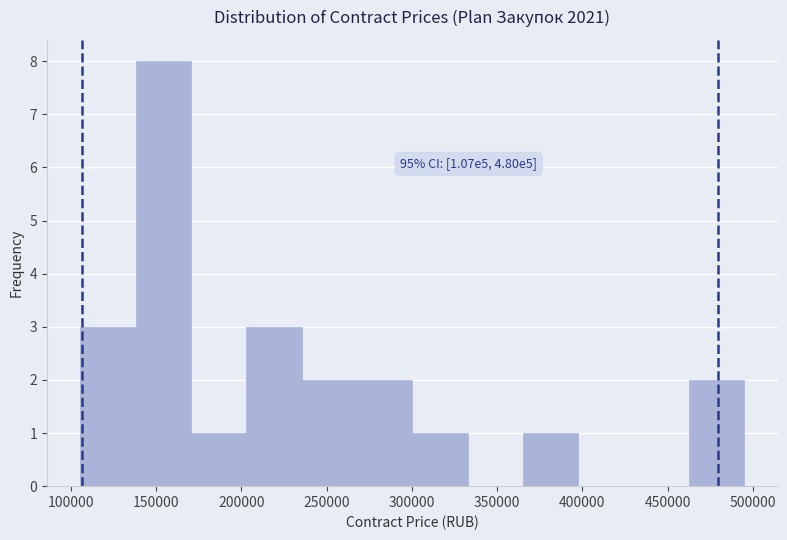

Which range on the x-axis has the tallest bar?

140000 to 170000